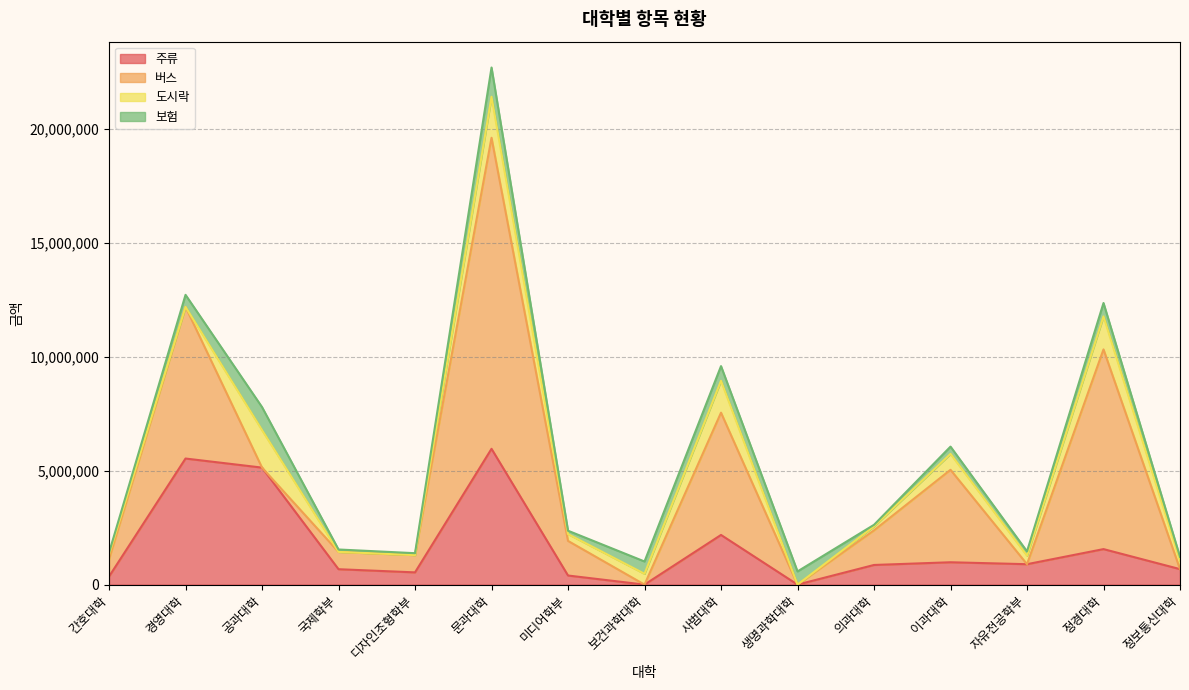

What is the total value across all series at 공과대학?

7796107.0